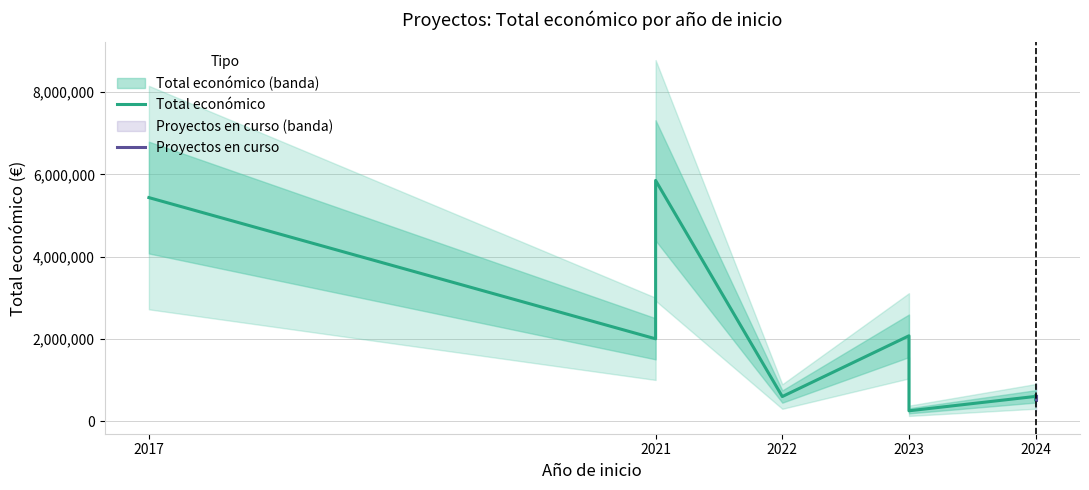

Does the chart have visible grid lines?

Yes